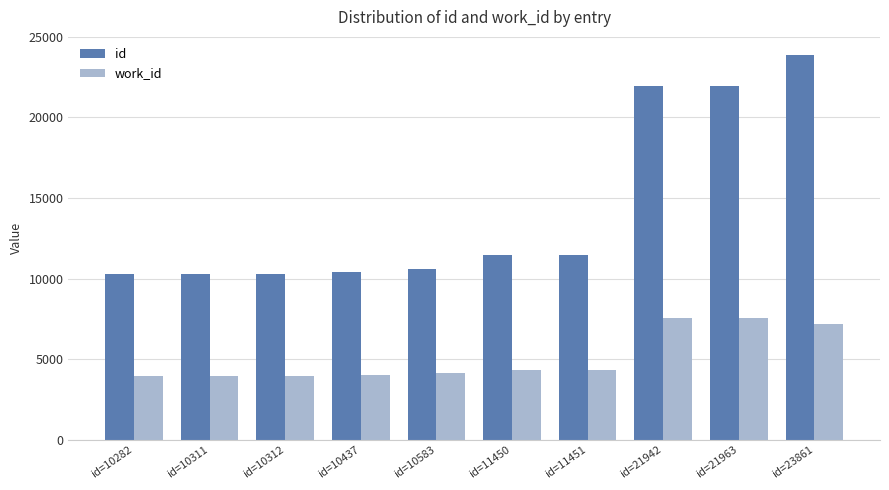

Rank the series by their average value, from lowest to highest.

work_id, id